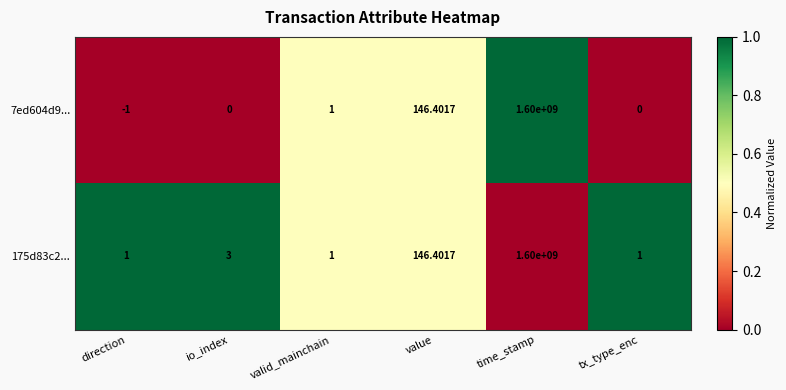

Where is 175d83c2... nearest to the value 800000000?

value